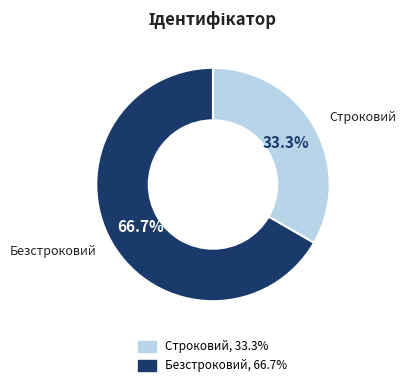

To the nearest percent, what is the difference between the largest and smallest slice percentages?

33%